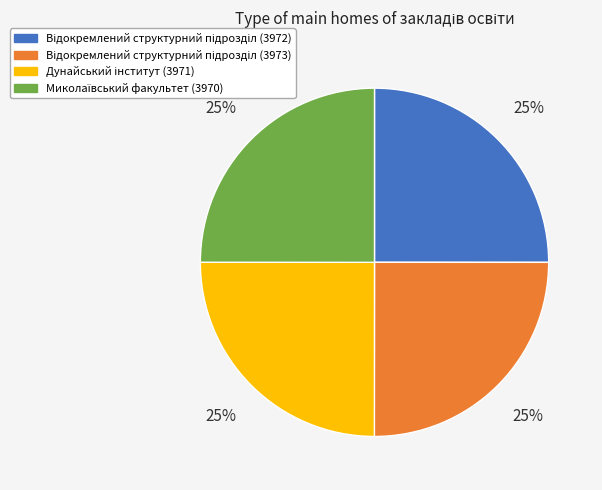

To the nearest percent, what is the average slice percentage?

25%